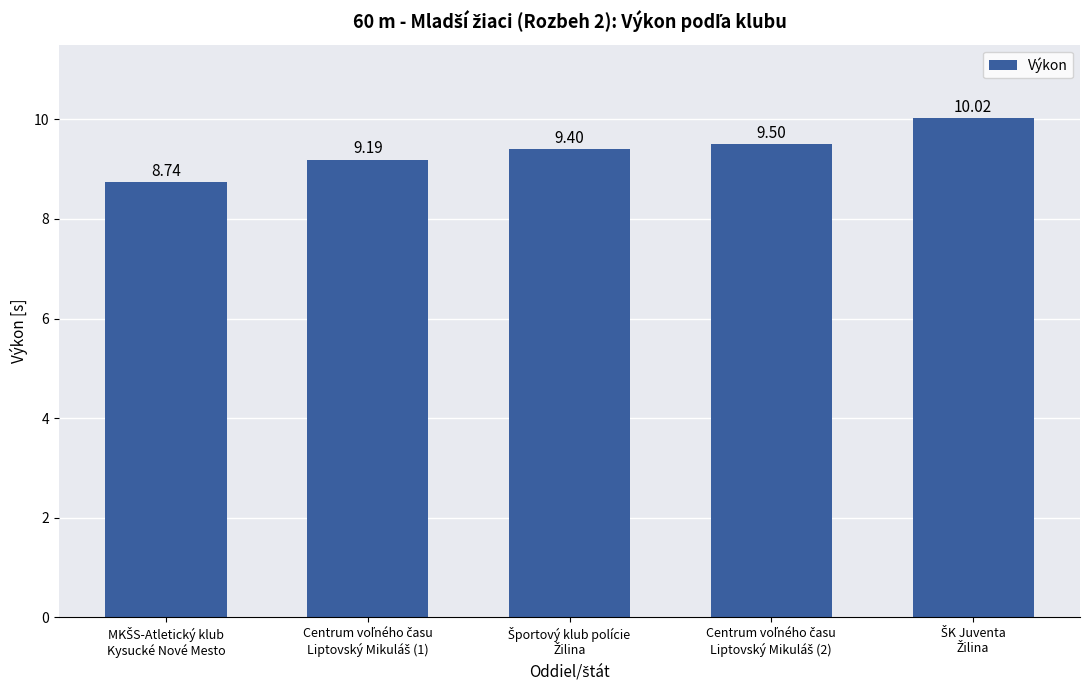

Reading left to right, list all the values displayed in this chart.

8.7	9.2	9.4	9.5	10.0